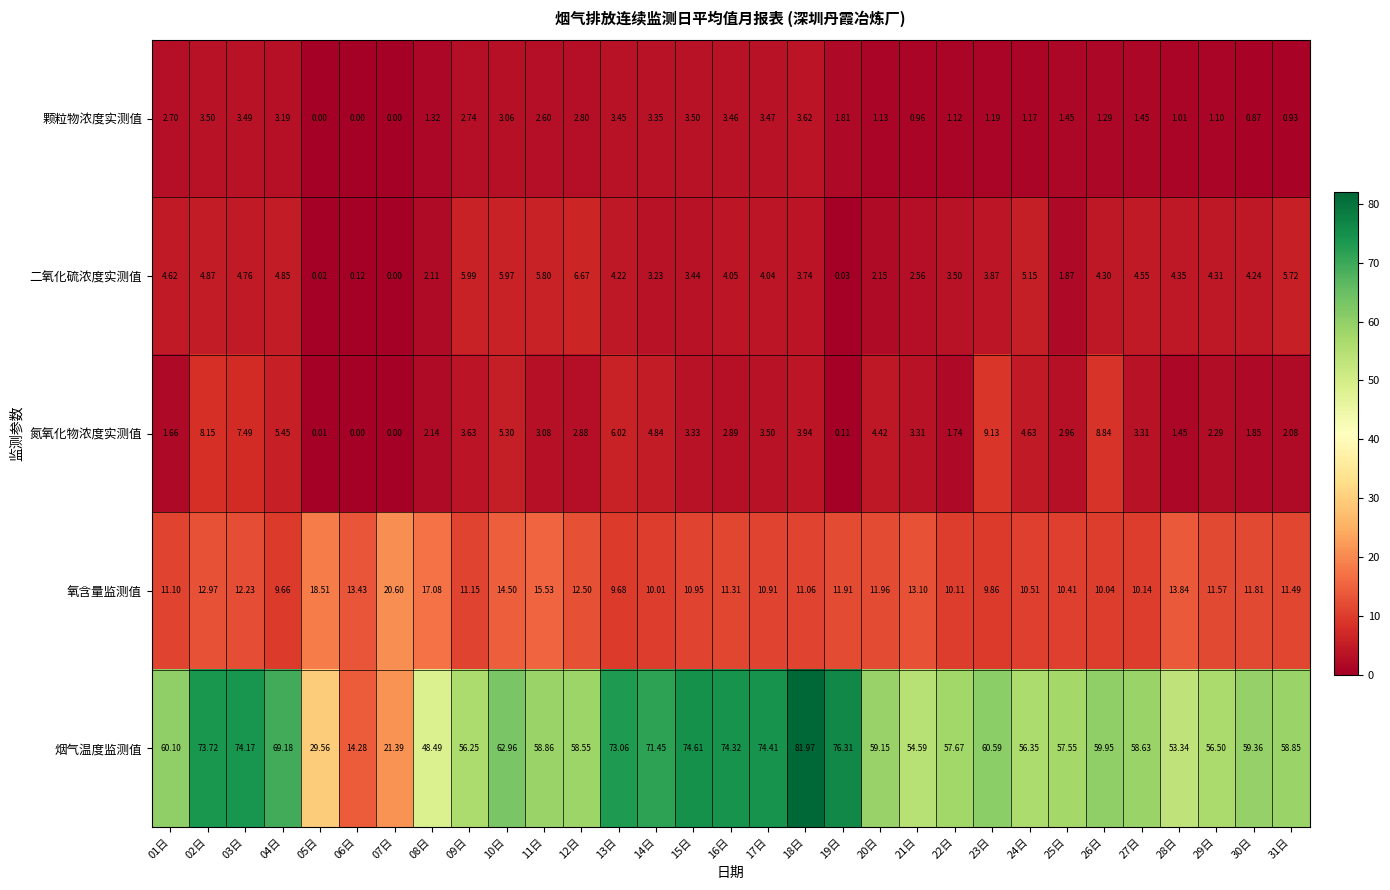

At 26日, list the series in order from smallest to largest.

颗粒物浓度实测值, 二氧化硫浓度实测值, 氮氧化物浓度实测值, 氧含量监测值, 烟气温度监测值